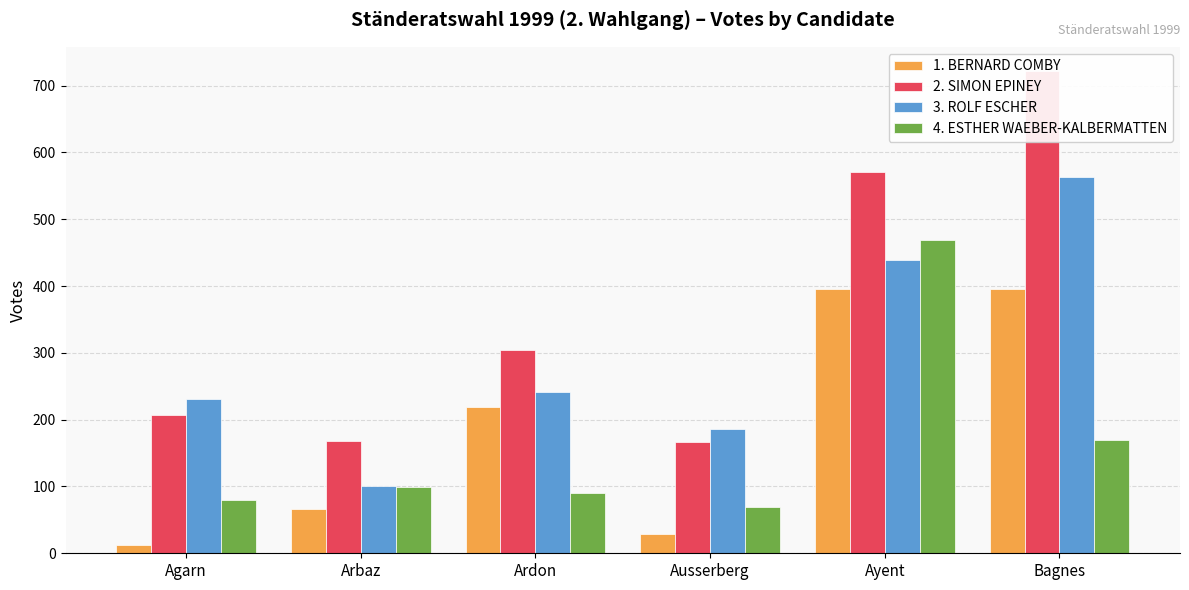

What is the difference between the second highest and second lowest values in the 1. BERNARD COMBY series?

367